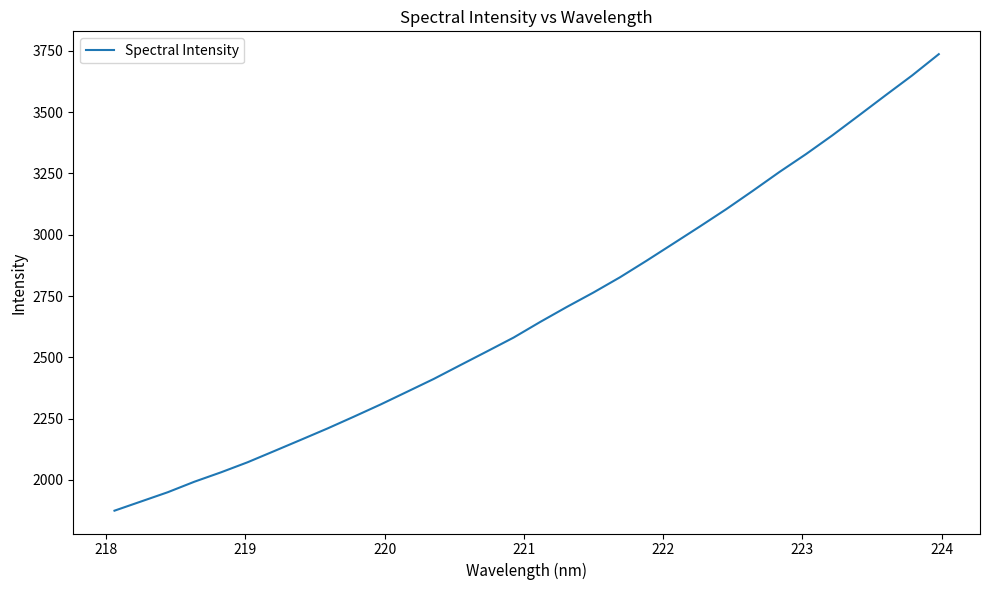

What is the minimum value shown in the chart?

1874.8